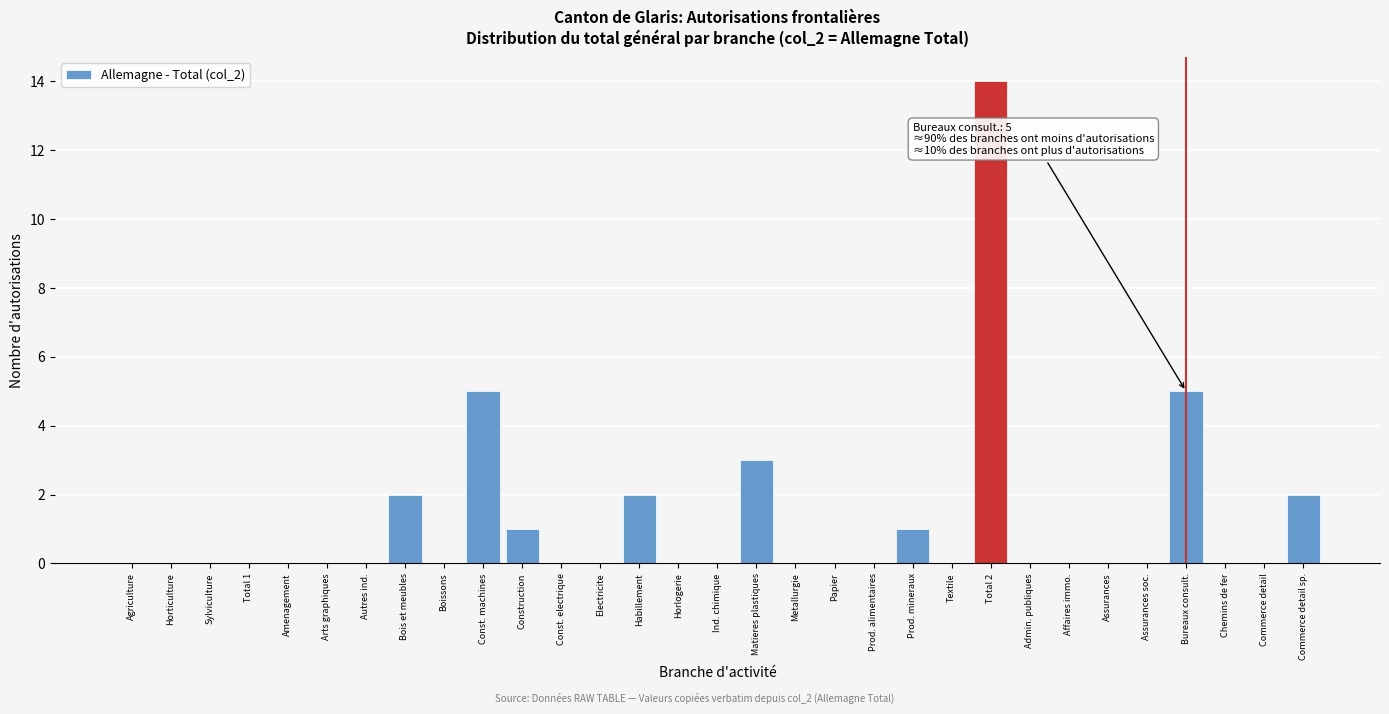

What is the maximum value shown in the chart?

14